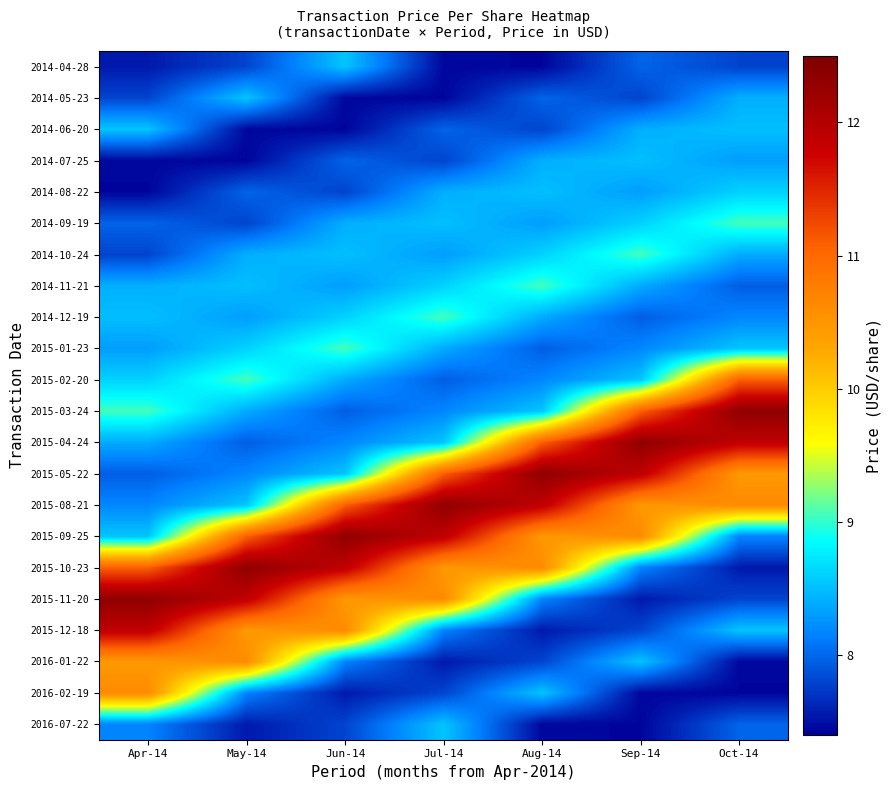

What is the total value across all series at Jul-14?

195.0